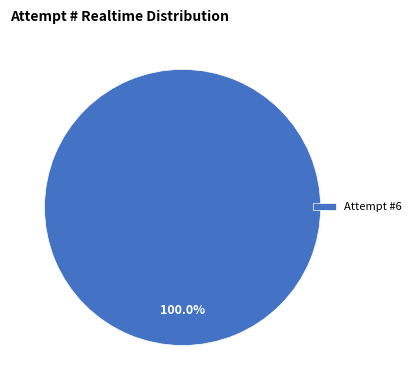

Does Attempt #6 account for over 50% of the chart?

Yes